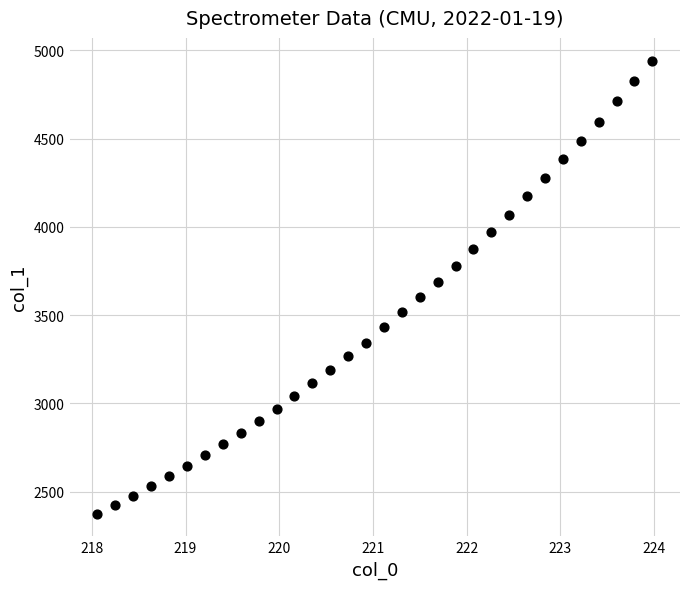

What is the range of X values (max minus min)?

5.9